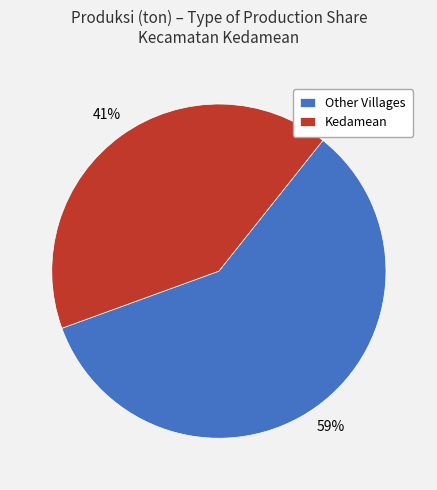

To the nearest percent, what is the combined percentage of Kedamean and Other Villages?

100%